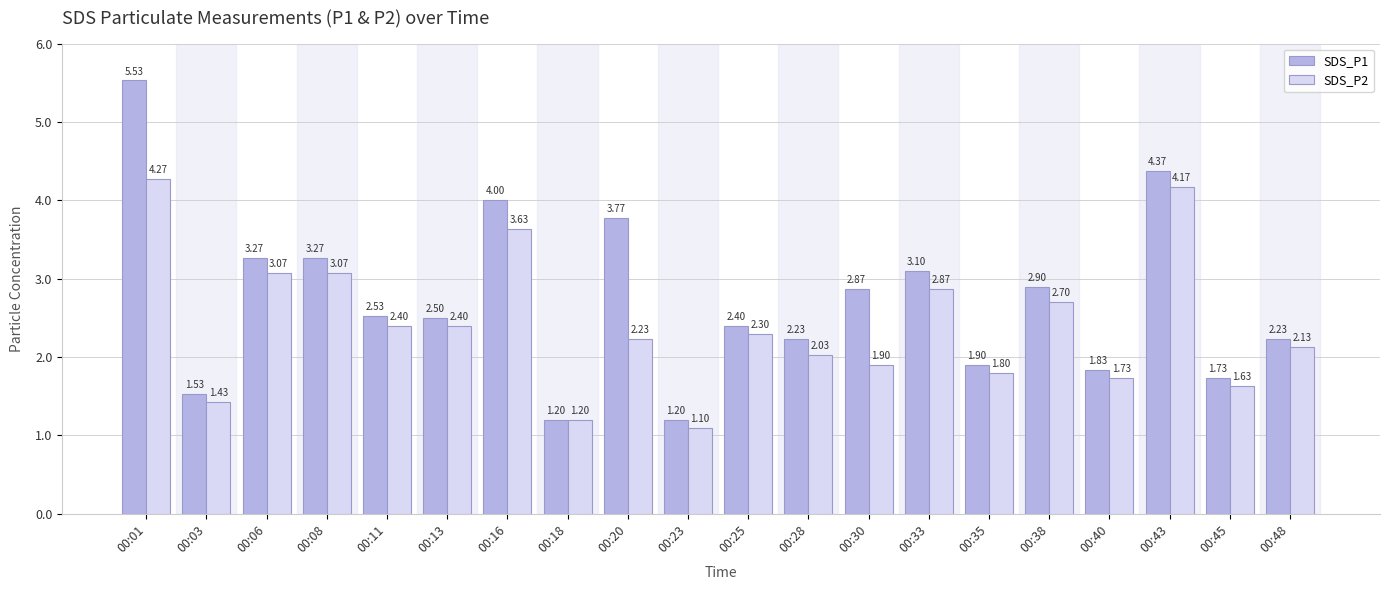

At 00:28, list the series in order from smallest to largest.

SDS_P2, SDS_P1